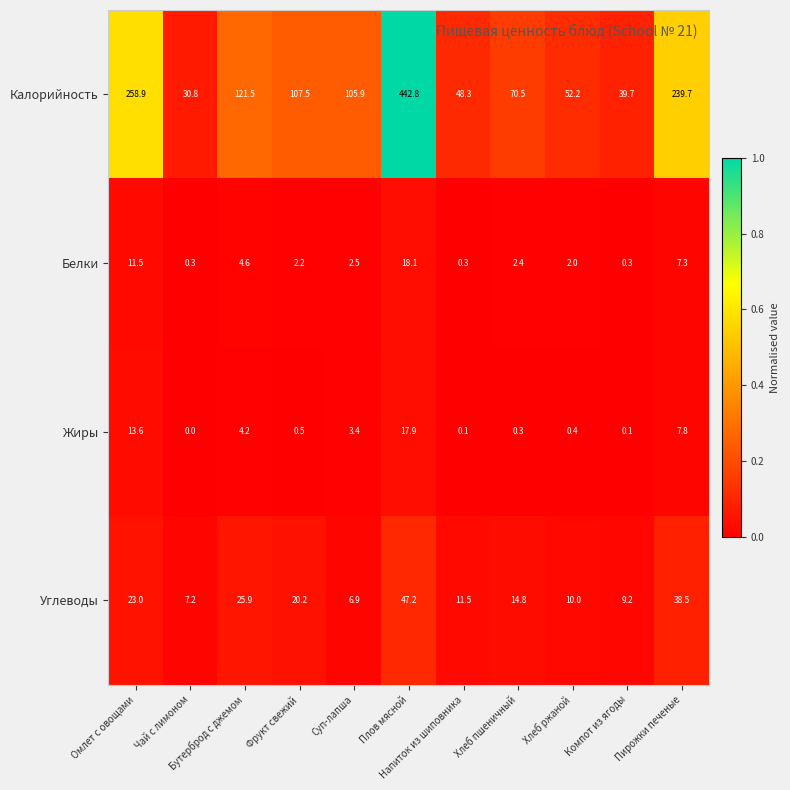

Which series has the largest range (max minus min)?

Калорийность